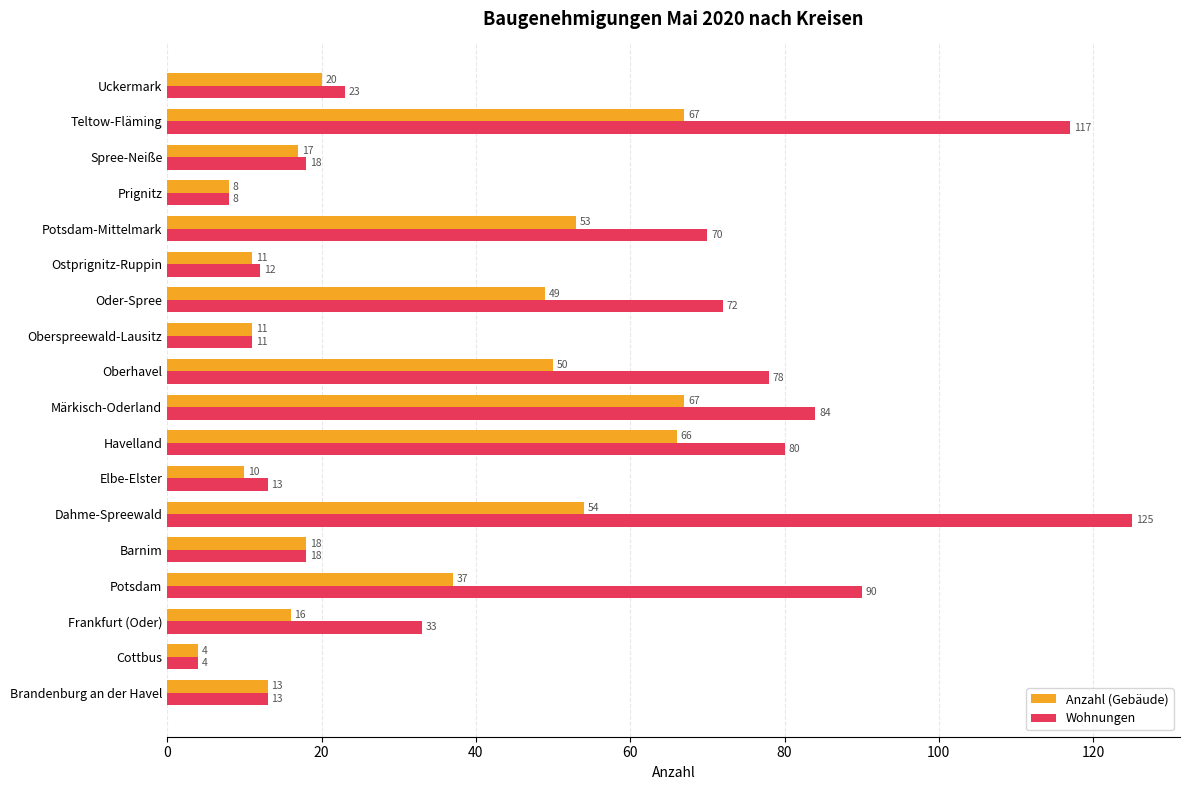

What is the maximum value for Anzahl (Gebäude)?

67